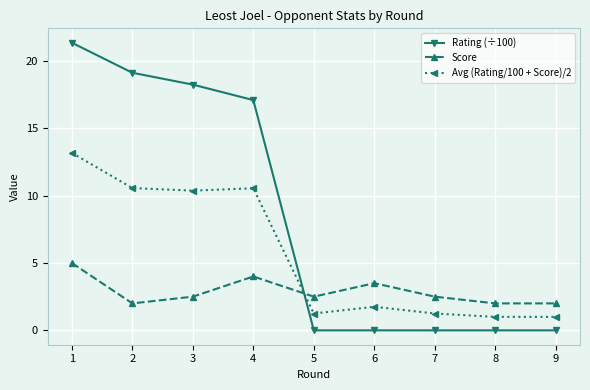

True or false: Rating (÷100) has more than 2 interior local peaks.

False